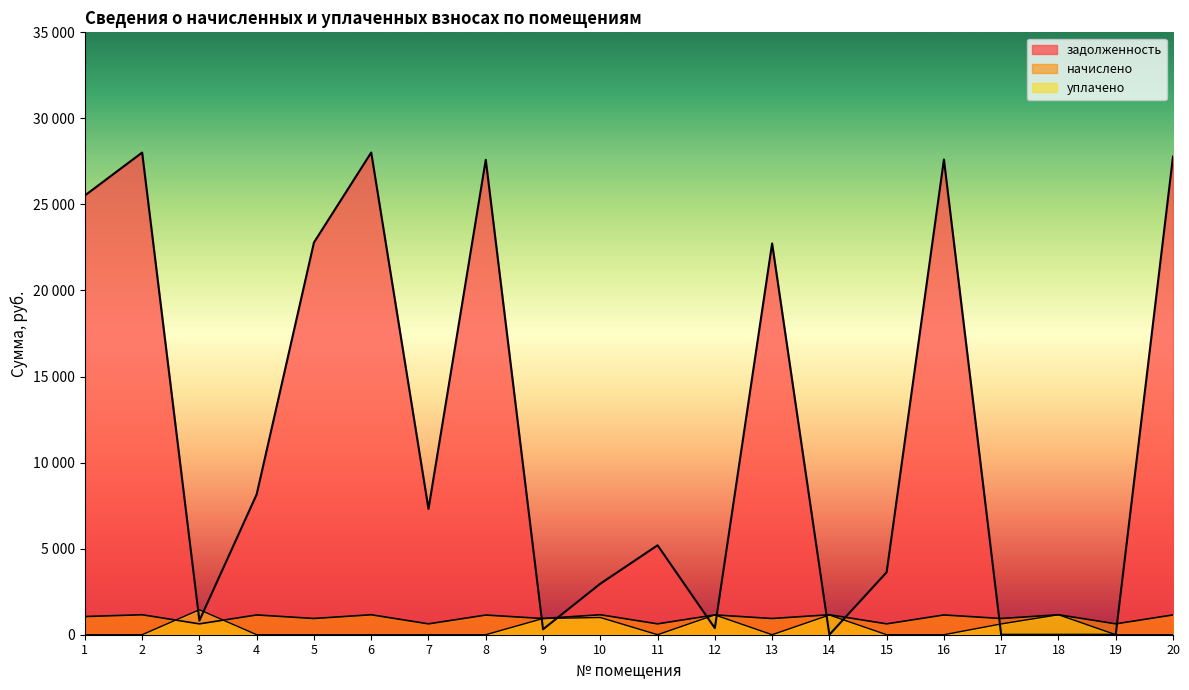

Reading left to right, what are all the values shown in this chart?

задолженность: 1=25521.6	2=28015.2	3=818.8	4=8157.2	5=22790.6	6=28017.5	7=7309.0	8=27593.5	9=313.9	10=2963.0	11=5195.6	12=383.5	13=22733.5	14=0.0	15=3629.5	16=27611.2	17=0.0	18=0.0	19=0.0	20=27781.9
начислено: 1=1056.9	2=1160.2	3=631.8	4=1148.5	5=943.8	6=1160.2	7=631.8	8=1142.7	9=941.9	10=1160.2	11=631.8	12=1150.5	13=941.9	14=1160.2	15=631.8	16=1148.5	17=941.9	18=1160.2	19=631.8	20=1150.5
уплачено: 1=0.0	2=0.0	3=1451.1	4=0.0	5=0.0	6=0.0	7=0.0	8=0.0	9=941.9	10=1000.0	11=0.0	12=1150.5	13=0.0	14=1145.0	15=0.0	16=0.0	17=626.5	18=1160.8	19=0.0	20=0.0